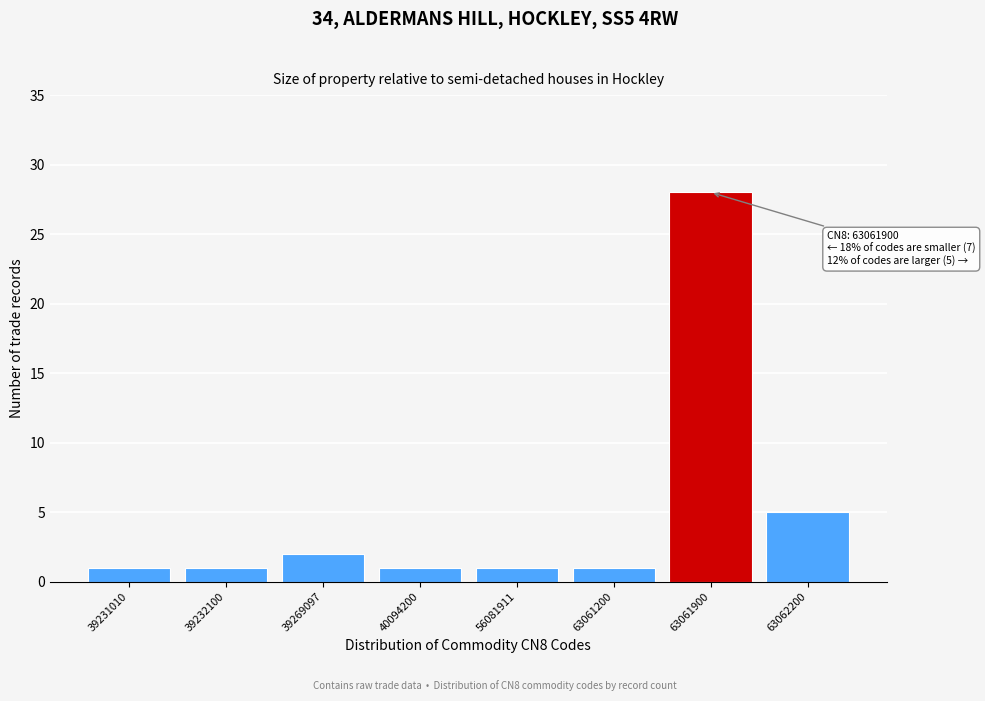

Reading left to right, what are all the values shown in this chart?

39231010=1	39232100=1	39269097=2	40094200=1	56081911=1	63061200=1	63061900=28	63062200=5